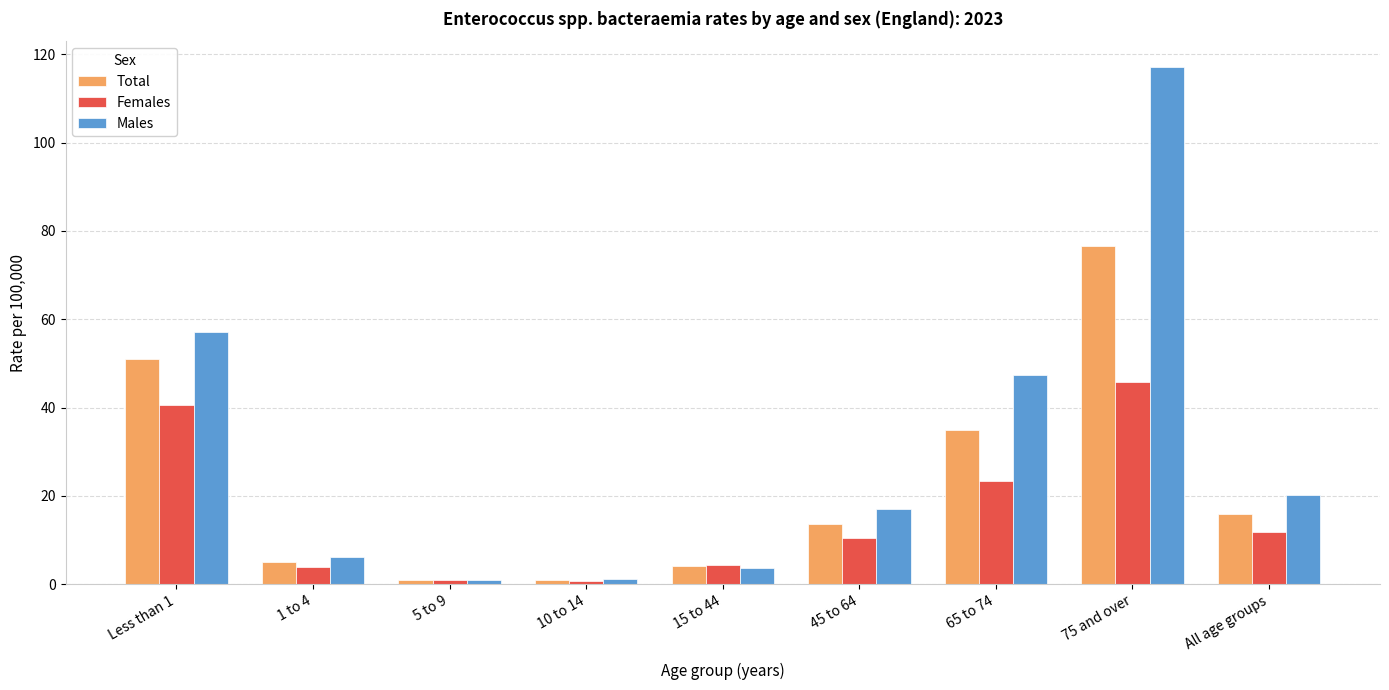

What is the greatest value displayed?

117.1